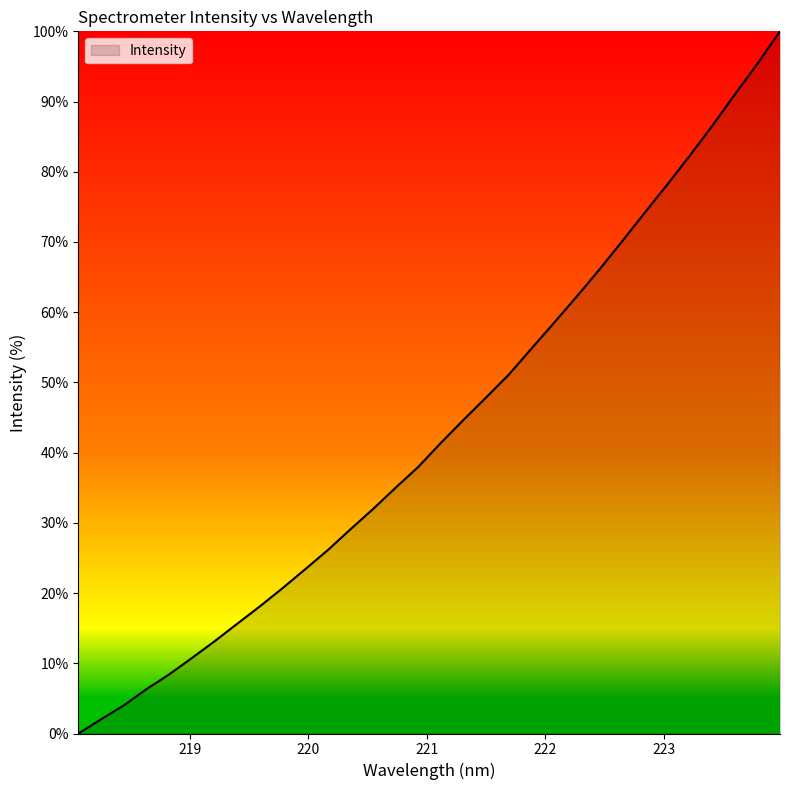

Reading left to right, extract all data points from this chart.

0.0	2.0	4.0	6.3	8.4	10.7	13.1	15.6	18.1	20.7	23.4	26.1	29.1	31.9	35.0	38.0	41.4	44.7	47.8	51.1	54.8	58.5	62.2	66.0	70.0	74.1	78.1	82.3	86.5	91.0	95.4	100.0